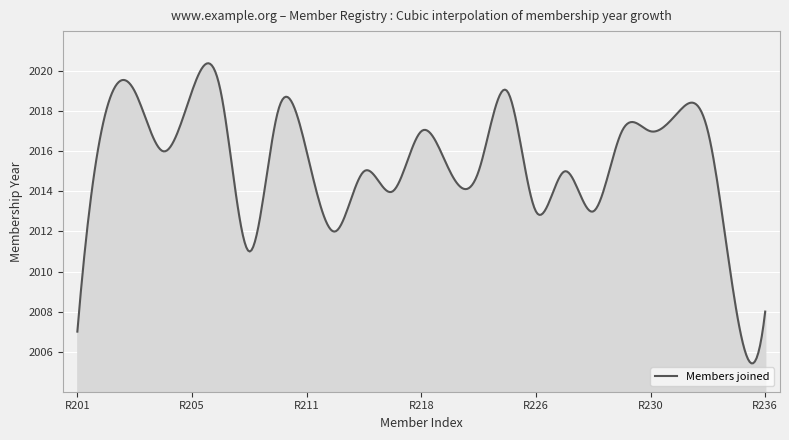

What is the maximum value shown in the chart?

2020.4